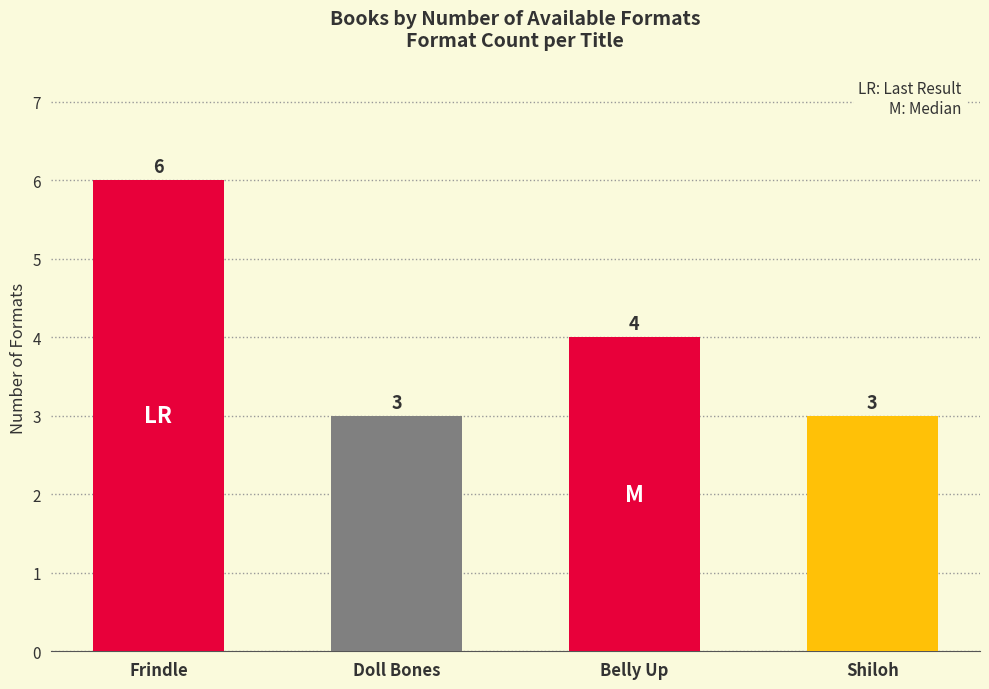

What is the maximum value shown in the chart?

6